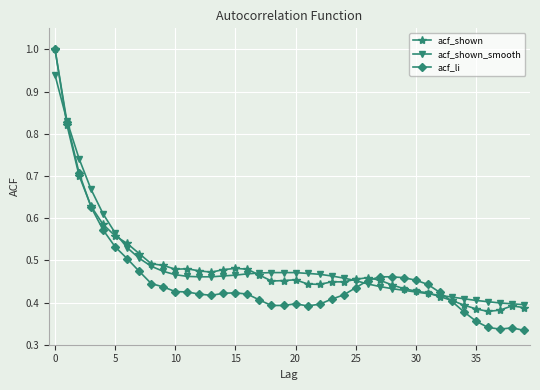

Which series has the largest range (max minus min)?

acf_li